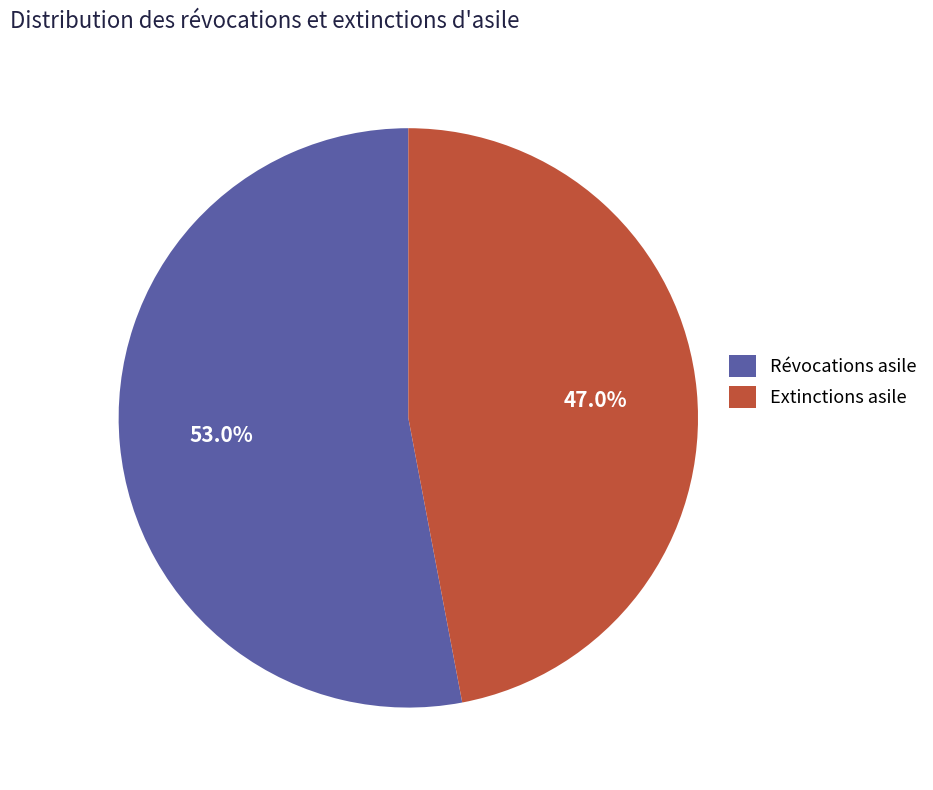

What is the smallest slice in the pie chart?

Extinctions asile